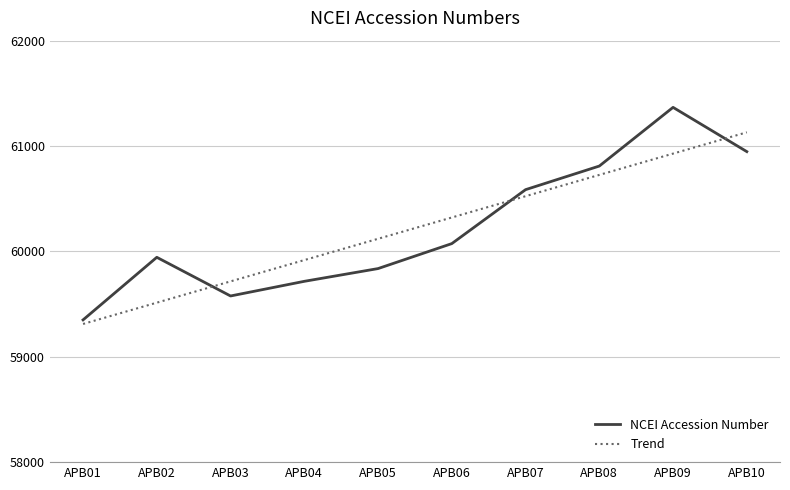

At which category does NCEI Accession Number reach its first local valley?

APB03